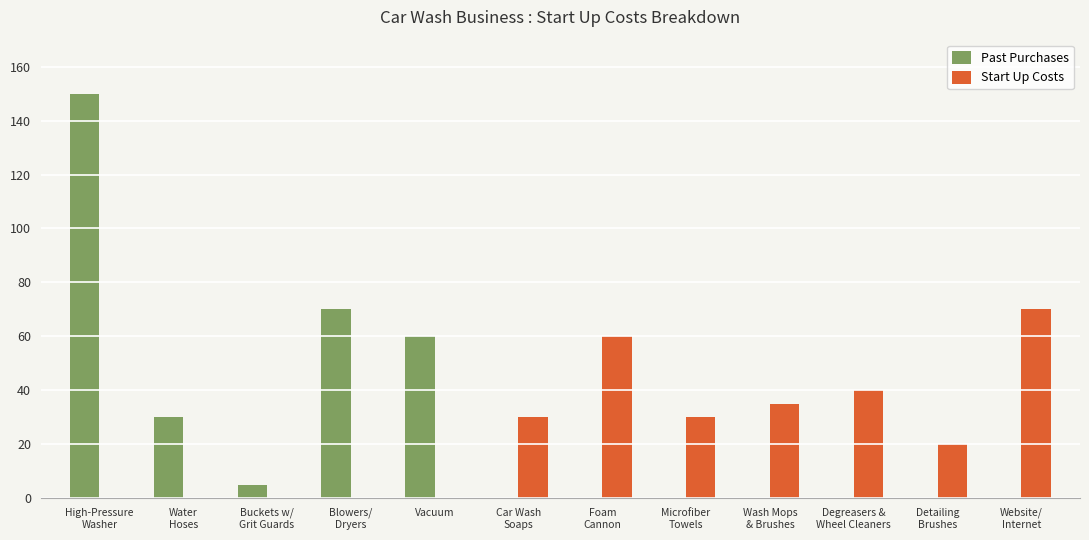

Is it true that Start Up Costs equals 0 at Vacuum?

True